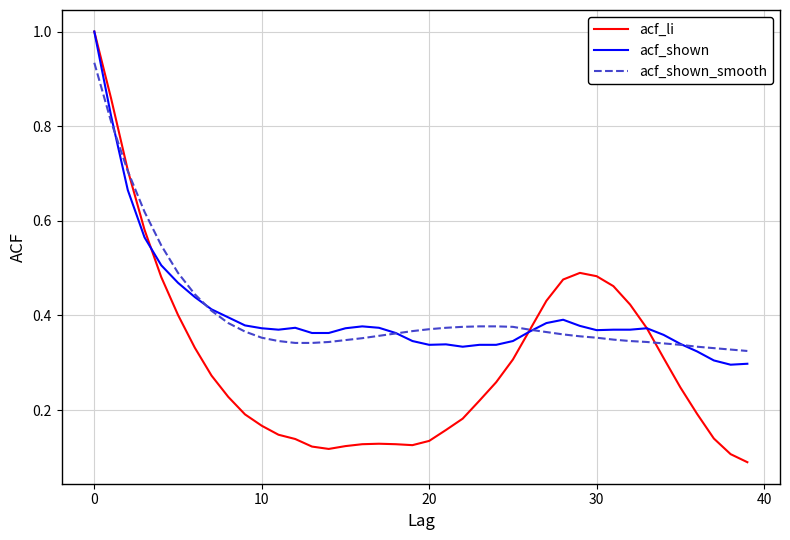

Count the acf_shown_smooth values in the range 0 to 1.

40